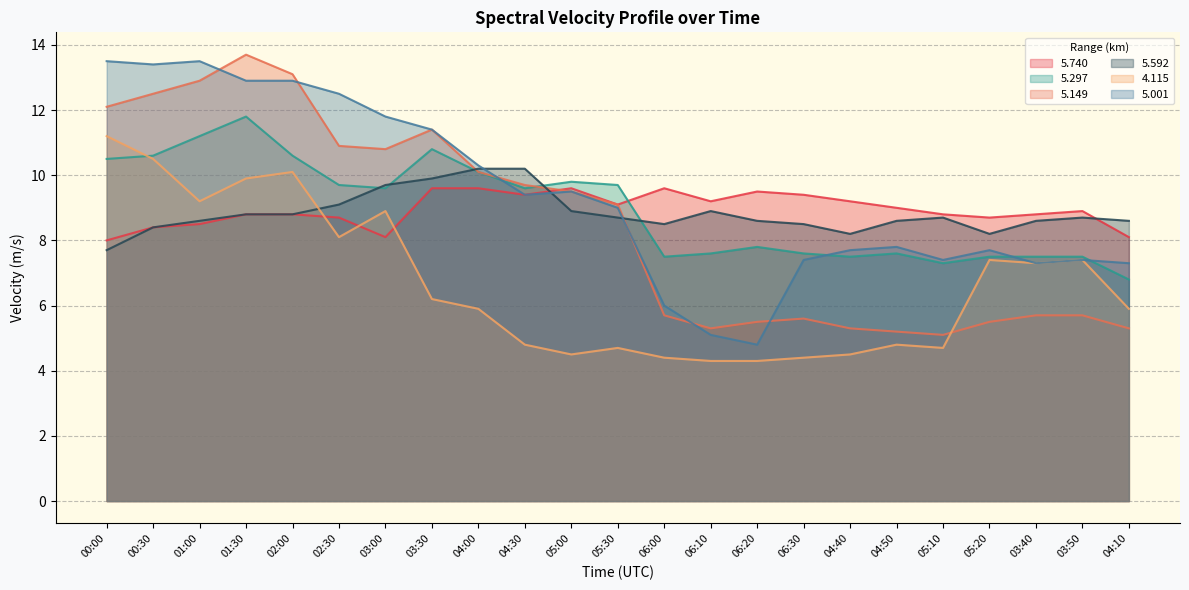

At which label is   5.001 closest to 9?

05:30